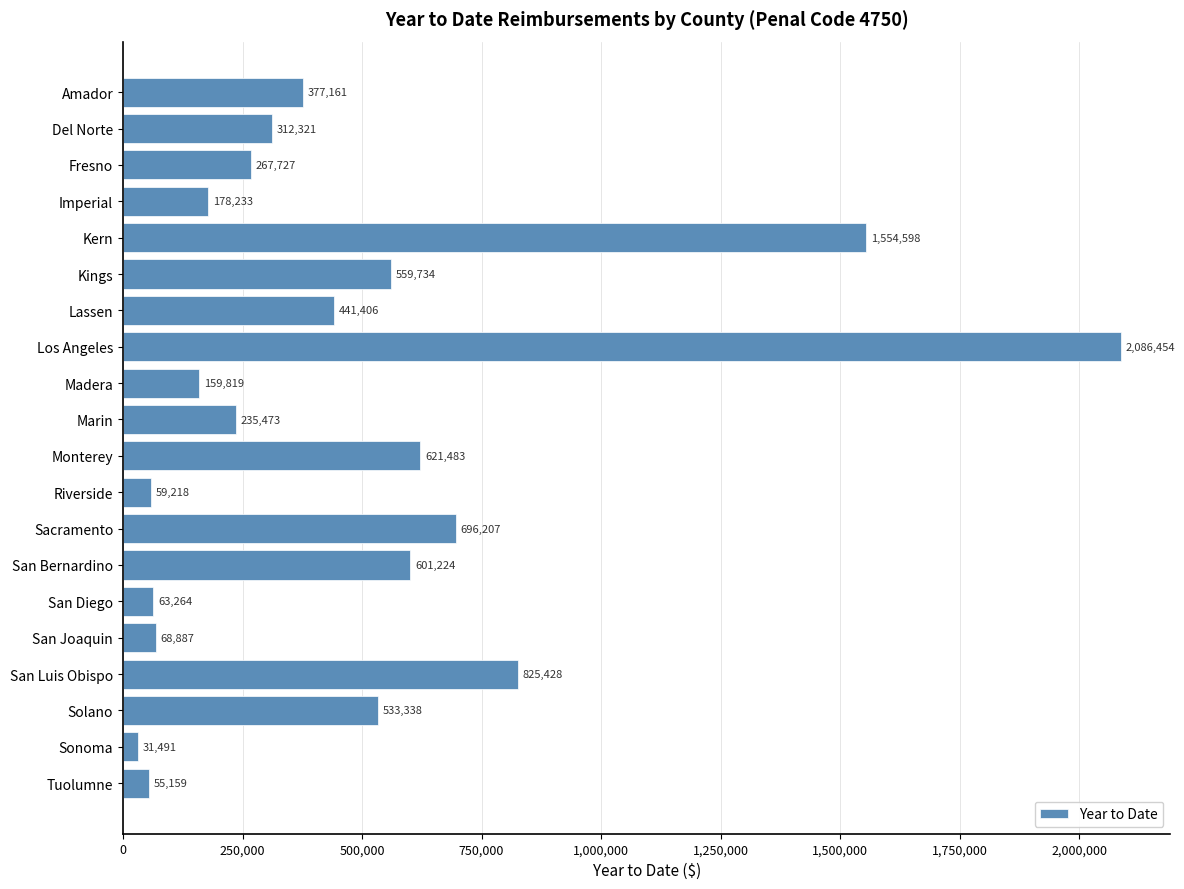

How many bars are there in total?

20